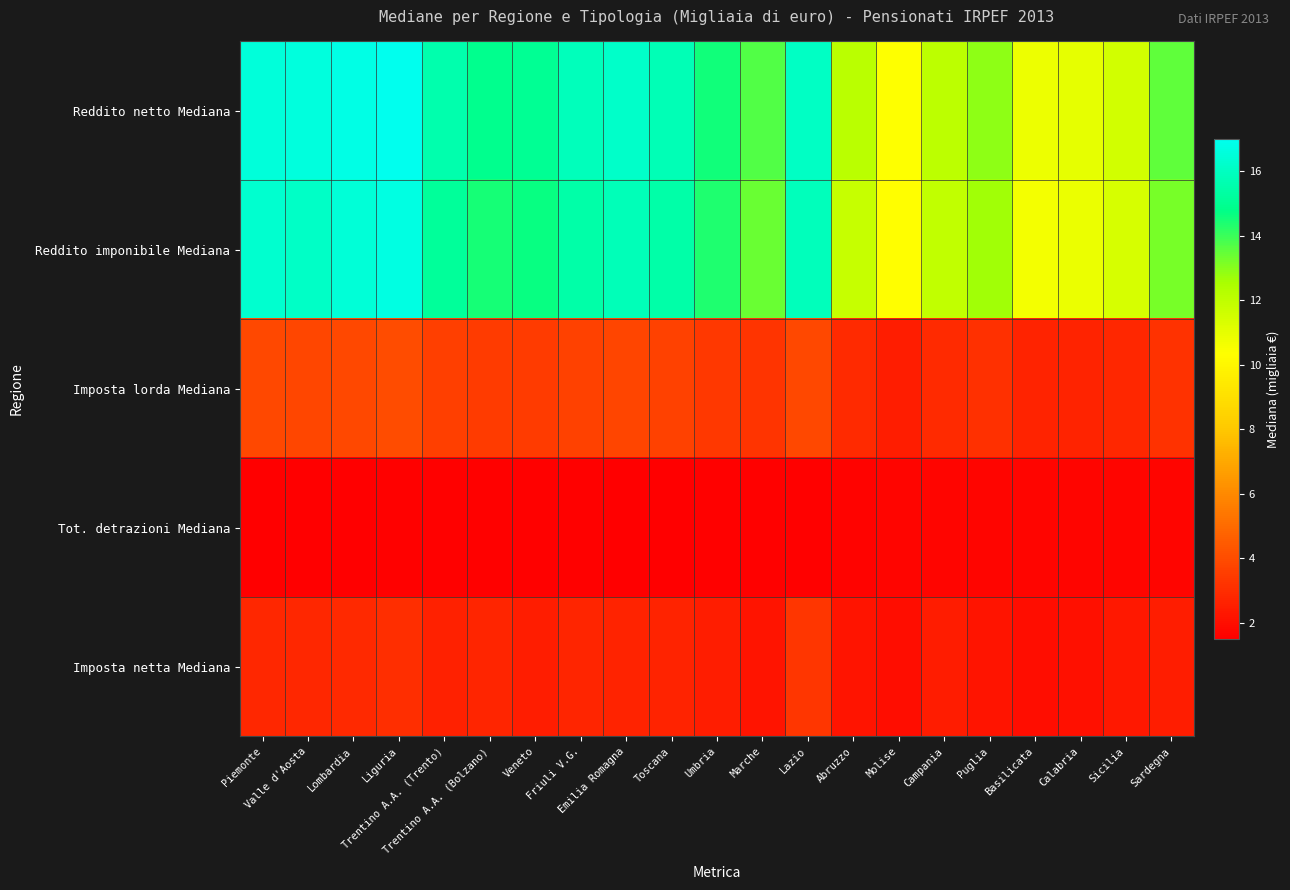

Reading left to right, list all the values displayed in this chart.

Reddito netto Mediana: Piemonte=16.6	Valle d'Aosta=16.6	Lombardia=16.8	Liguria=17.0	Trentino A.A. (Trento)=15.6	Trentino A.A. (Bolzano)=14.9	Veneto=15.1	Friuli V.G.=15.9	Emilia Romagna=16.2	Toscana=15.7	Umbria=14.6	Marche=13.7	Lazio=16.1	Abruzzo=12.1	Molise=10.4	Campania=12.1	Puglia=12.9	Basilicata=10.8	Calabria=10.9	Sicilia=11.5	Sardegna=13.5
Reddito imponibile Mediana: Piemonte=16.3	Valle d'Aosta=16.1	Lombardia=16.5	Liguria=16.7	Trentino A.A. (Trento)=15.2	Trentino A.A. (Bolzano)=14.5	Veneto=14.7	Friuli V.G.=15.4	Emilia Romagna=15.8	Toscana=15.4	Umbria=14.4	Marche=13.4	Lazio=15.8	Abruzzo=11.8	Molise=10.3	Campania=11.9	Puglia=12.7	Basilicata=10.6	Calabria=10.8	Sicilia=11.4	Sardegna=13.2
Imposta lorda Mediana: Piemonte=3.9	Valle d'Aosta=3.8	Lombardia=3.9	Liguria=4.0	Trentino A.A. (Trento)=3.6	Trentino A.A. (Bolzano)=3.5	Veneto=3.5	Friuli V.G.=3.6	Emilia Romagna=3.8	Toscana=3.6	Umbria=3.4	Marche=3.2	Lazio=3.9	Abruzzo=2.9	Molise=2.5	Campania=3.0	Puglia=3.1	Basilicata=2.7	Calabria=2.7	Sicilia=2.8	Sardegna=3.1
Tot. detrazioni Mediana: Piemonte=1.5	Valle d'Aosta=1.5	Lombardia=1.5	Liguria=1.6	Trentino A.A. (Trento)=1.6	Trentino A.A. (Bolzano)=1.6	Veneto=1.6	Friuli V.G.=1.6	Emilia Romagna=1.5	Toscana=1.5	Umbria=1.6	Marche=1.6	Lazio=1.6	Abruzzo=1.7	Molise=1.7	Campania=1.7	Puglia=1.7	Basilicata=1.7	Calabria=1.7	Sicilia=1.7	Sardegna=1.7
Imposta netta Mediana: Piemonte=2.8	Valle d'Aosta=2.8	Lombardia=2.9	Liguria=3.1	Trentino A.A. (Trento)=2.6	Trentino A.A. (Bolzano)=2.8	Veneto=2.5	Friuli V.G.=2.8	Emilia Romagna=2.7	Toscana=2.7	Umbria=2.5	Marche=2.2	Lazio=3.3	Abruzzo=2.2	Molise=1.9	Campania=2.4	Puglia=2.2	Basilicata=1.9	Calabria=2.1	Sicilia=2.3	Sardegna=2.5